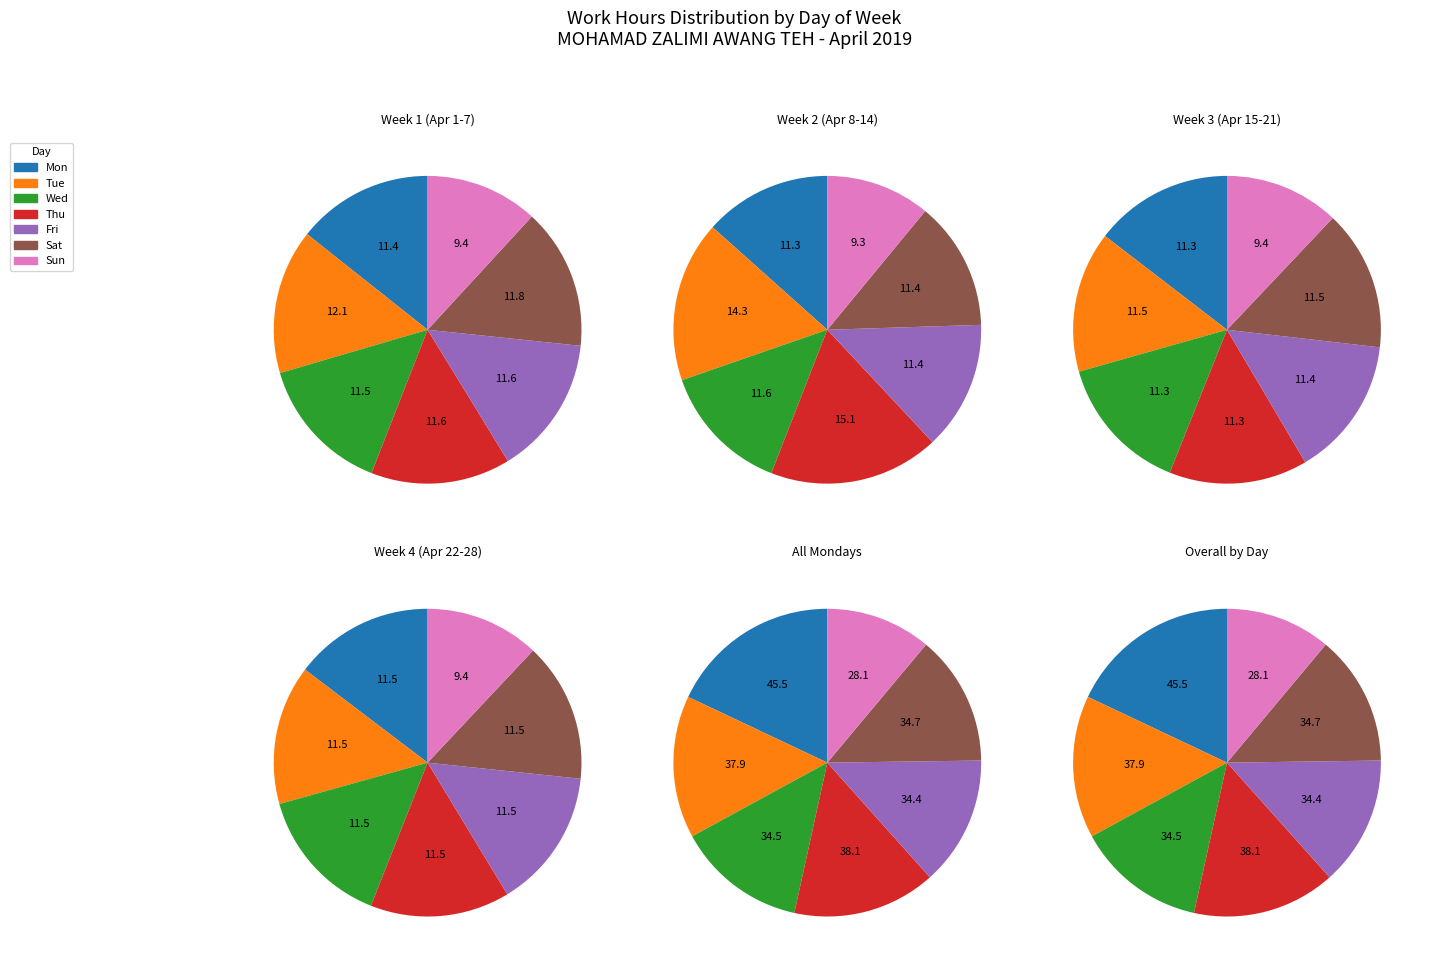

Does Thu_2 represent more than half of the total?

No